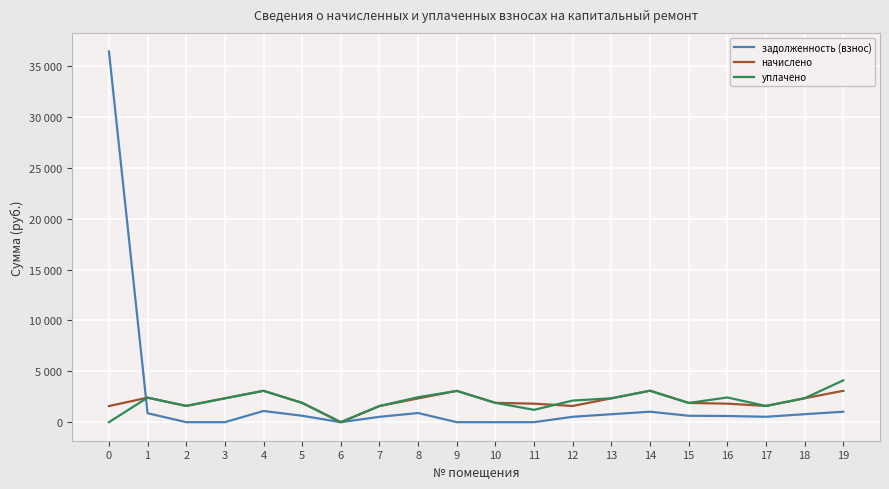

Which category has the highest value in the уплачено series?

19